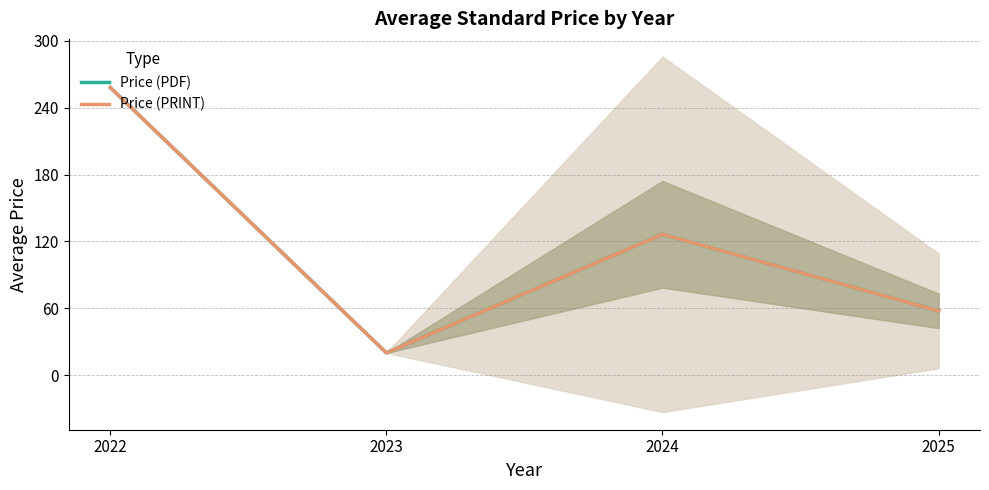

Does the chart display data point markers on the line(s)?

No